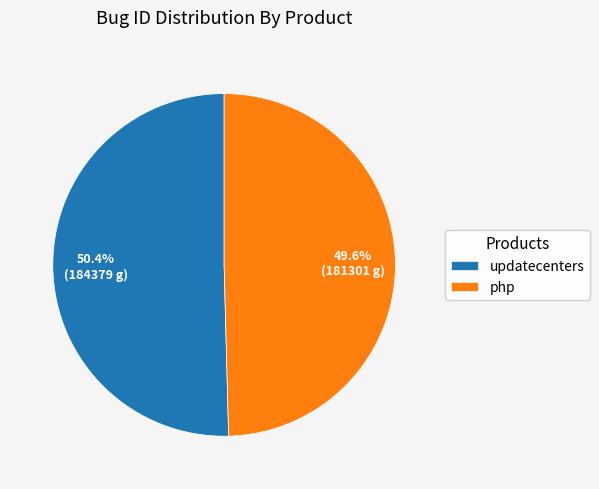

Between php and updatecenters, which is larger?

updatecenters